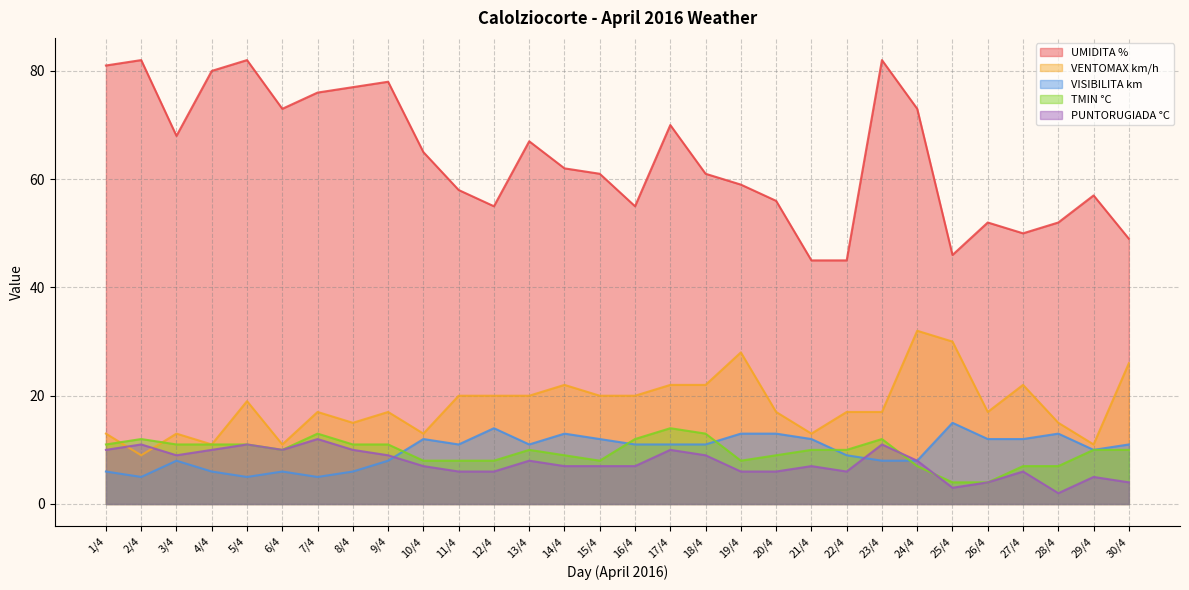

Which label corresponds to the largest value in the chart?

2/4